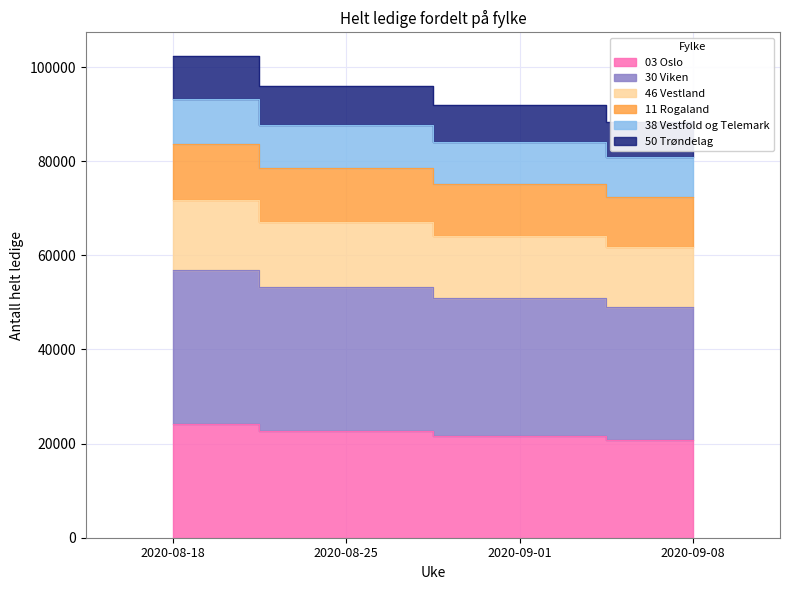

Is the value of 03 Oslo at 2020-08-25 greater than the value of 50 Trøndelag at 2020-09-08?

No